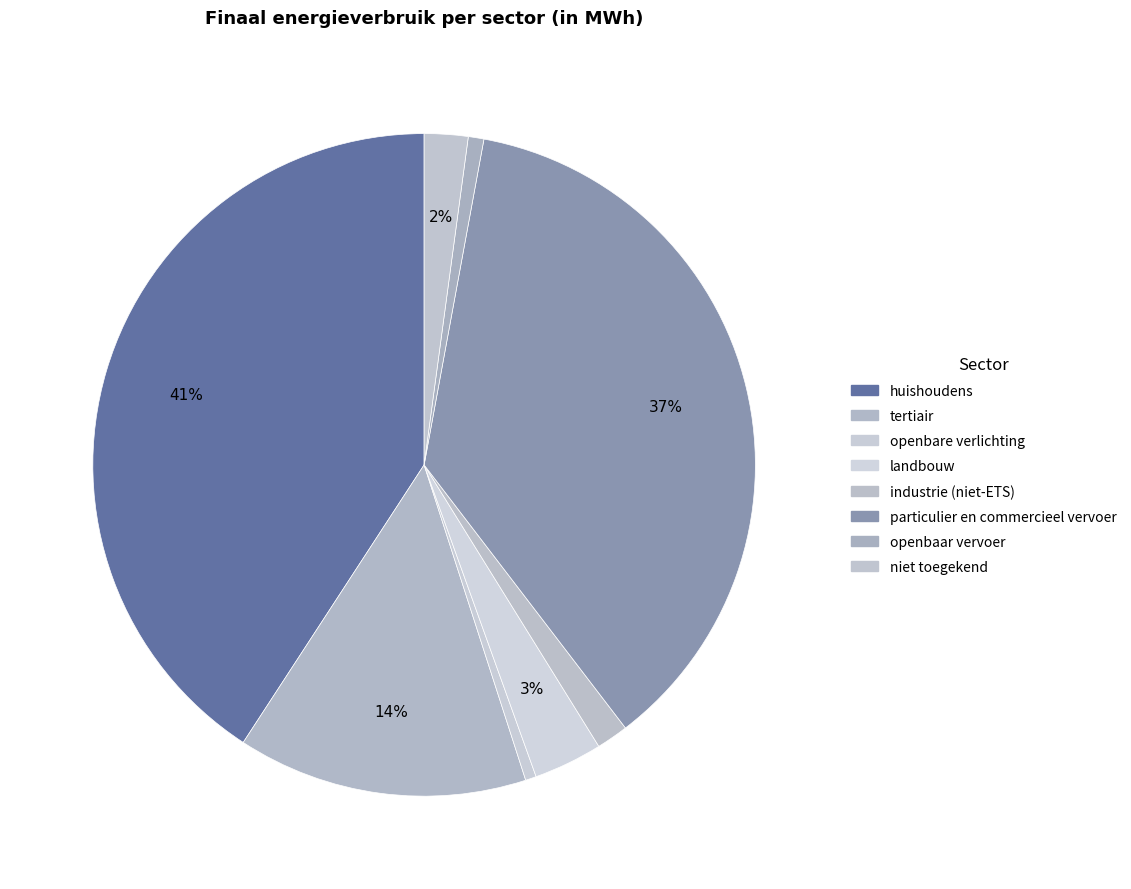

What percentage do openbaar vervoer and particulier en commercieel vervoer together represent?

37.5%